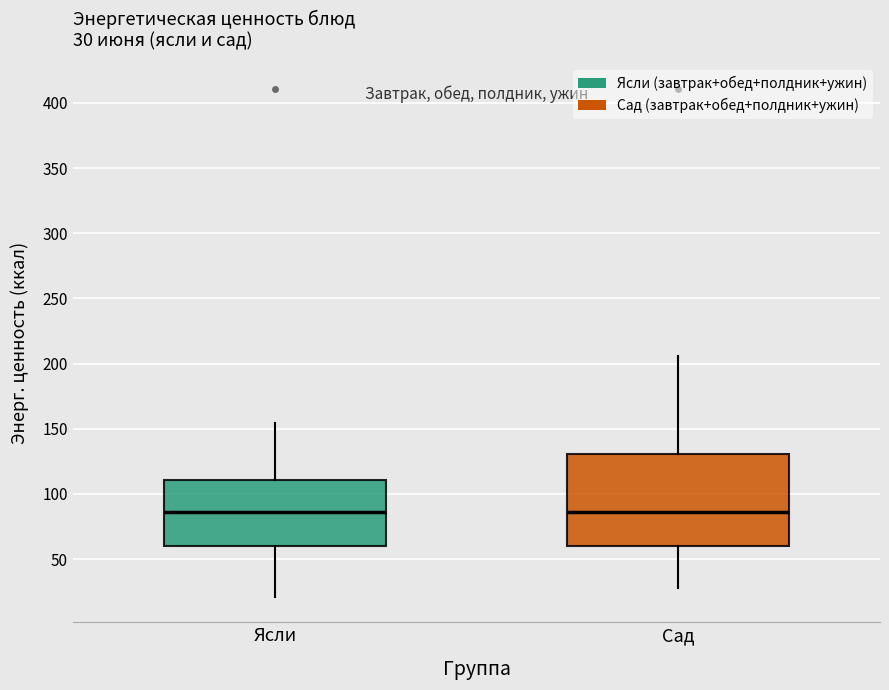

Which box is the tallest, from its lower edge to its upper edge?

Сад